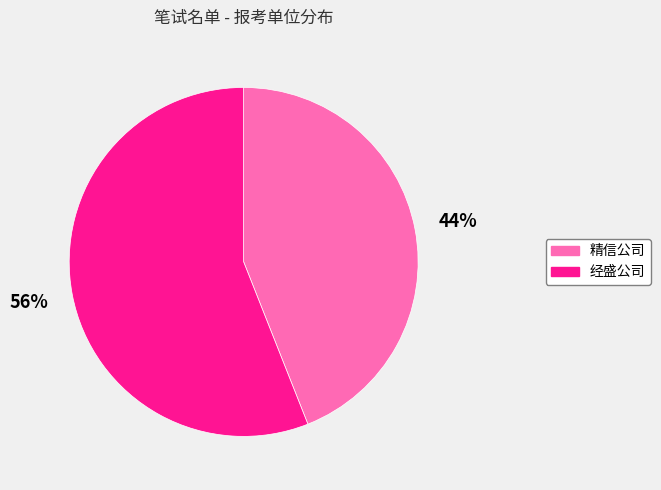

Which category has the smallest portion of the pie?

精信公司